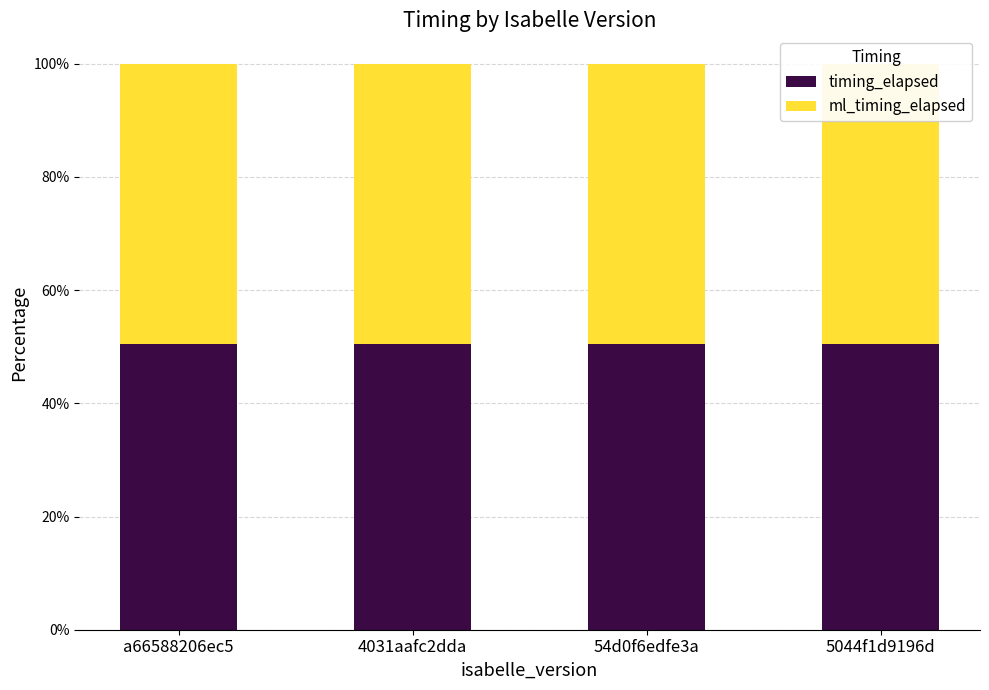

The timing_elapsed series shows 19.9 at 4031aafc2dda. True or false?

False